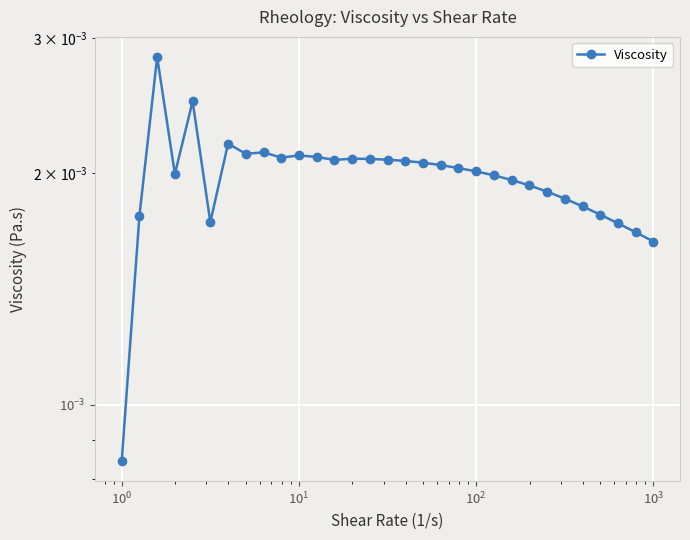

The value at 20 is 0.0. True or false?

True